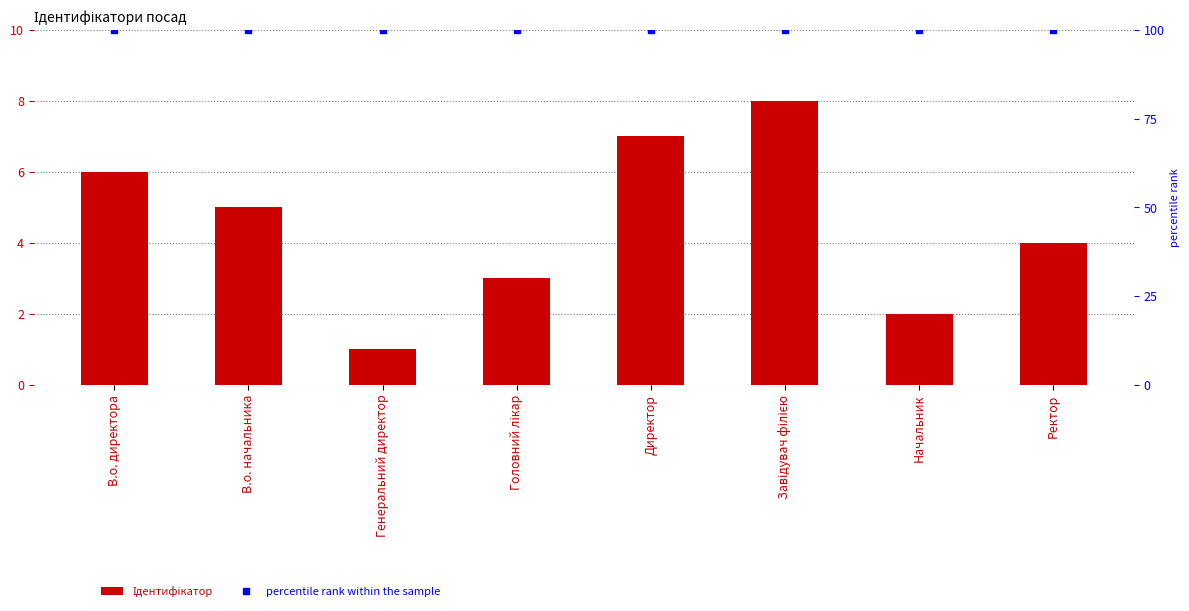

At how many categories does at least one series exceed 9?

8